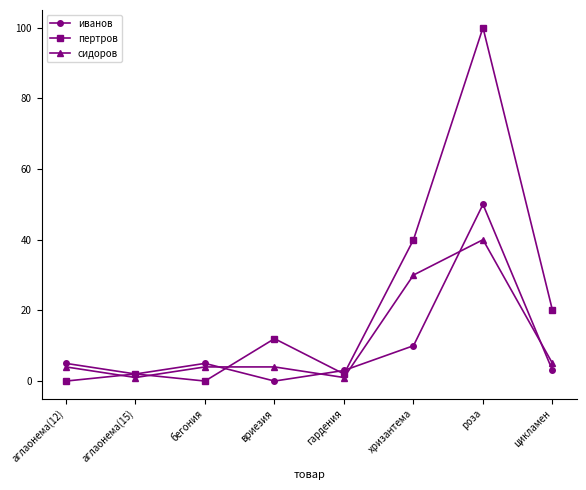

Reading left to right, list all the values displayed in this chart.

иванов: 5	2	5	0	3	10	50	3
пертров: 0	2	0	12	2	40	100	20
сидоров: 4	1	4	4	1	30	40	5